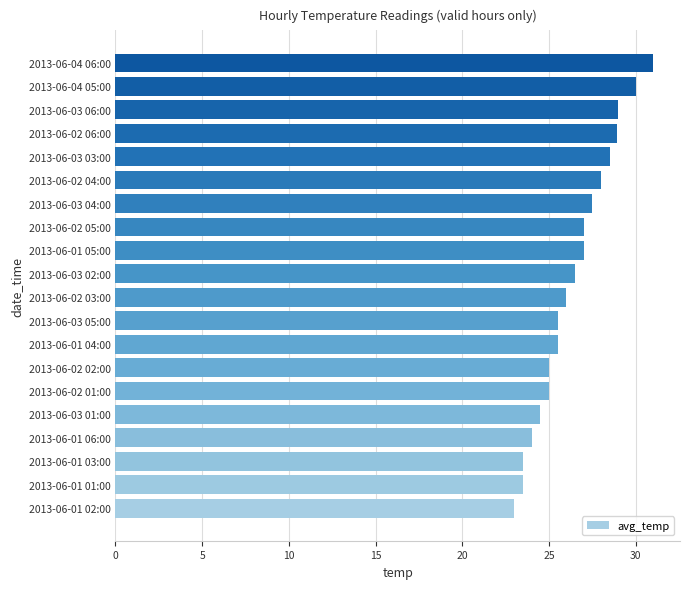

What value does the data have at 2013-06-04 05:00?

30.0